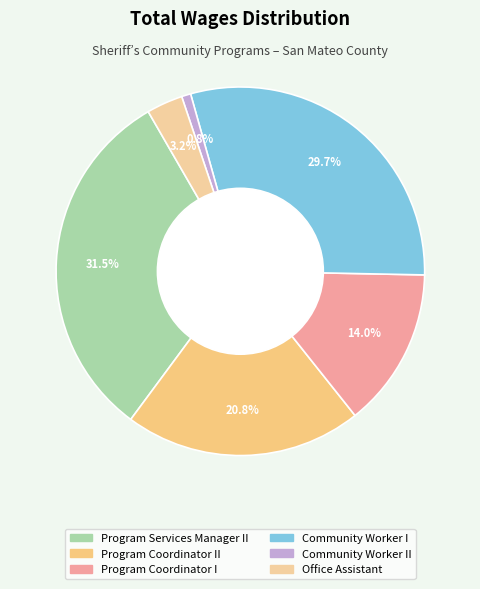

Is there a majority slice in this chart?

No